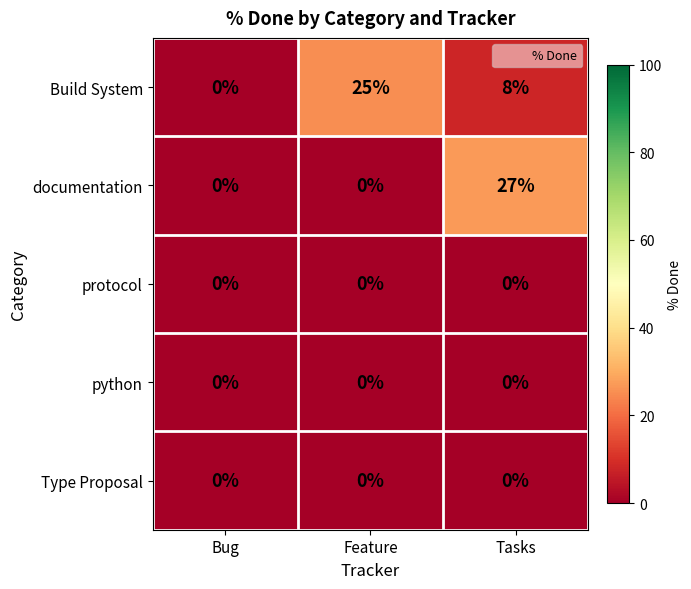

At which label does Build System reach its peak?

Feature